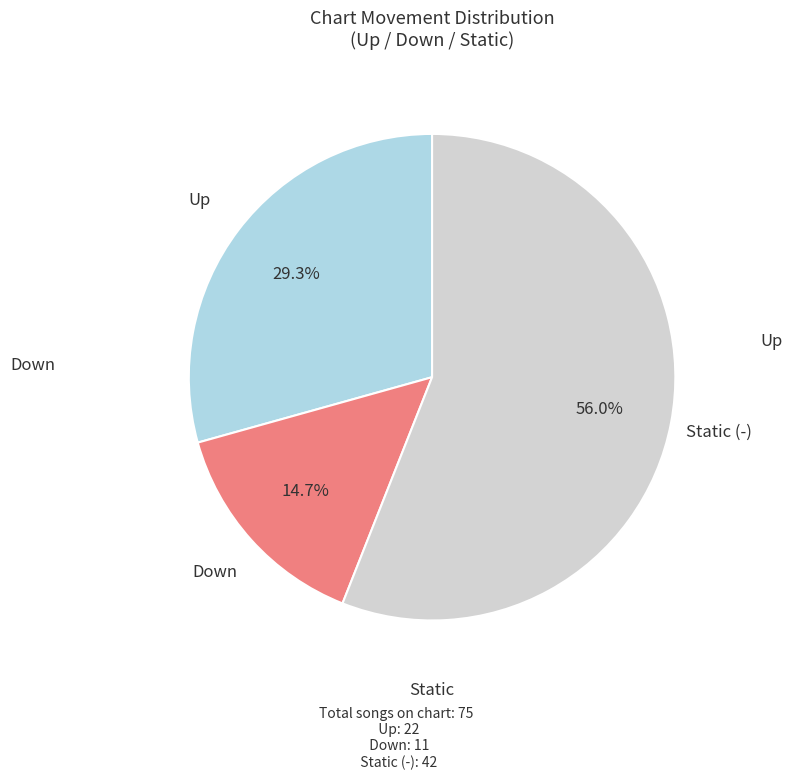

Is there a majority slice in this chart?

Yes